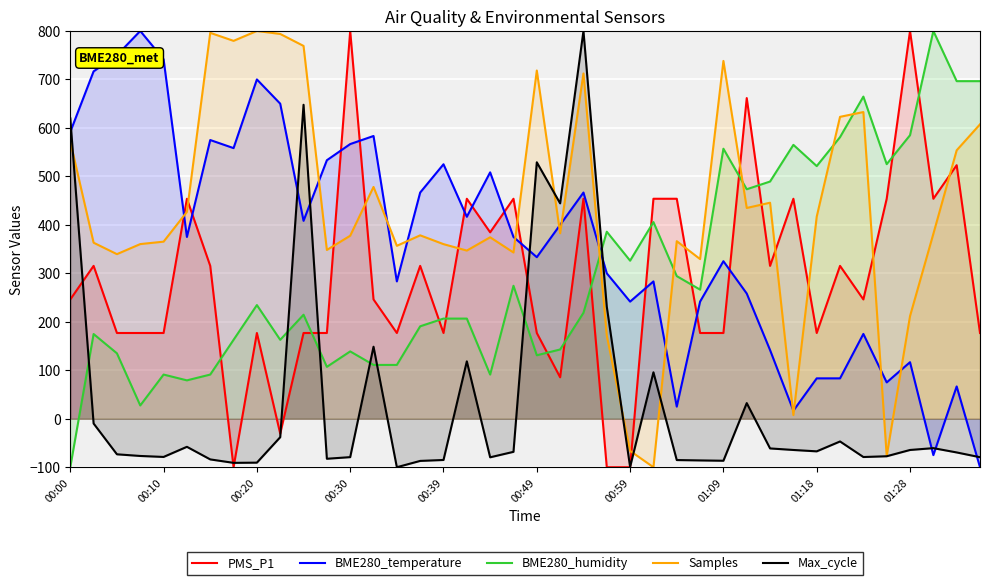

The value of Max_cycle at 01:09 is -135.6. True or false?

False